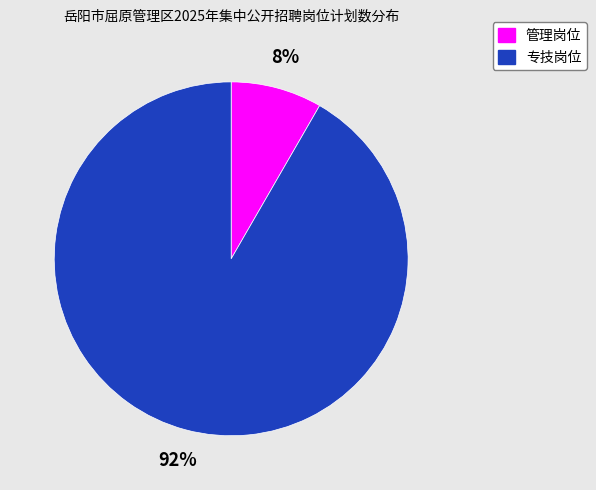

To the nearest percent, what is the average slice percentage?

50%